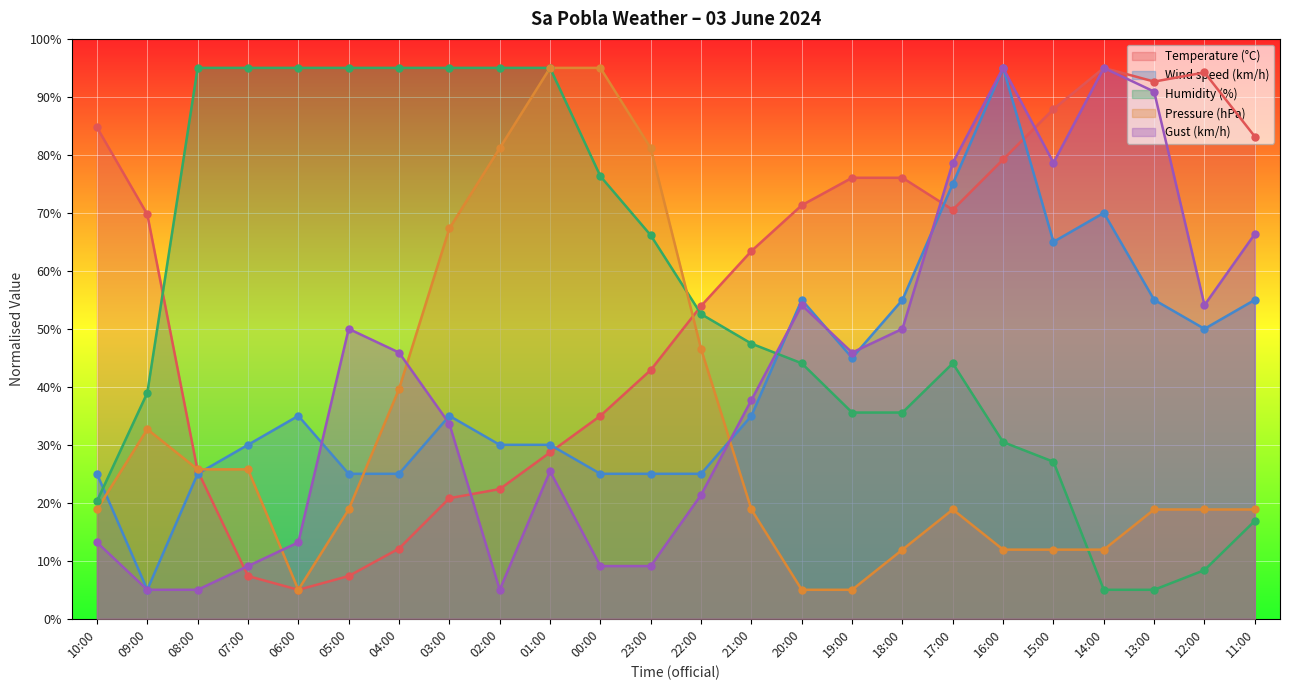

Which series reaches the minimum Y coordinate?

Temperature (°C)